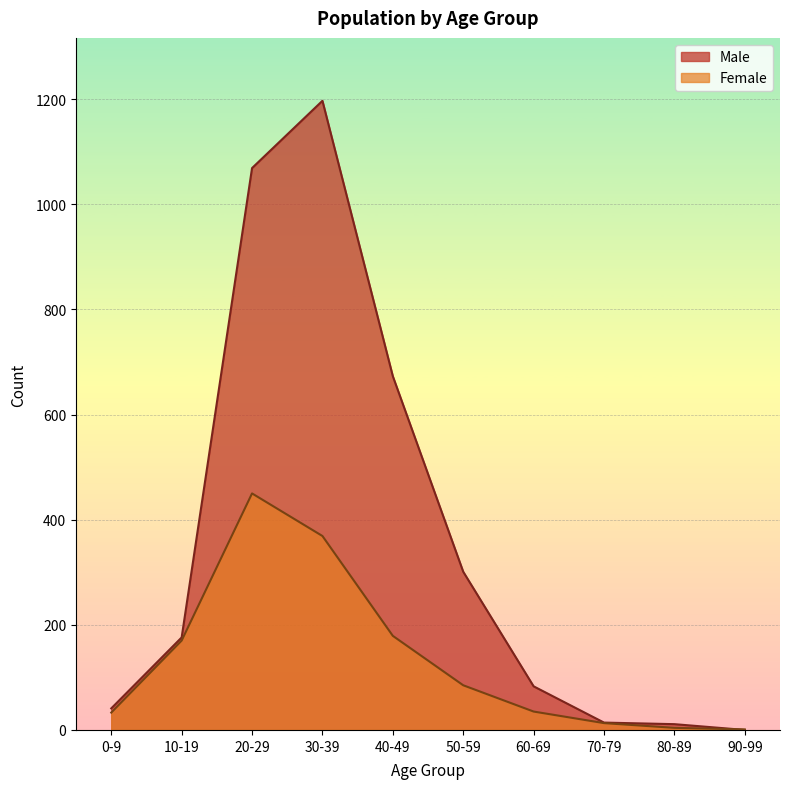

How many data points in Female are above 85?

4